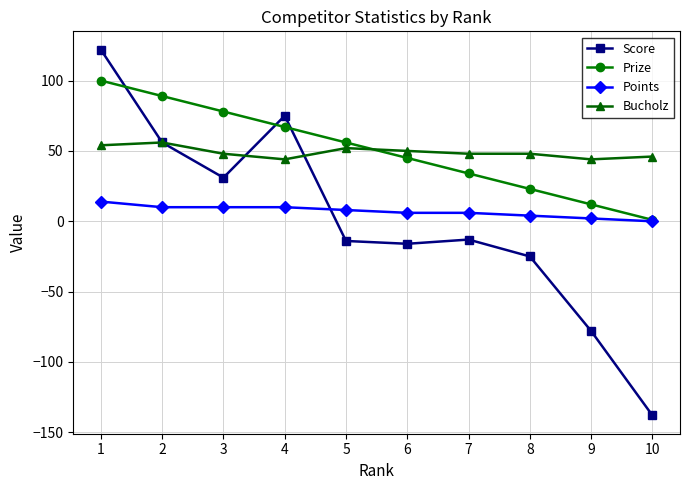

Which series changed the most between 1 and 7?

Score